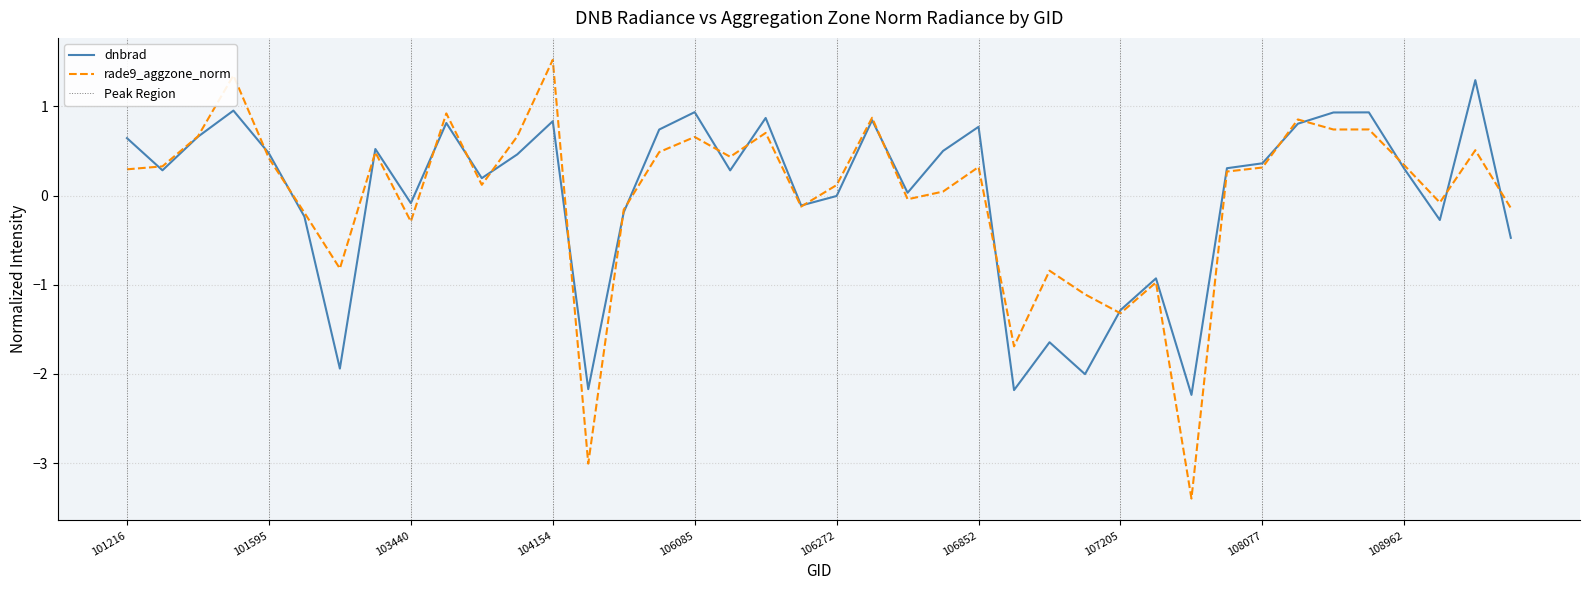

Is this an area chart (filled region under the line)?

No